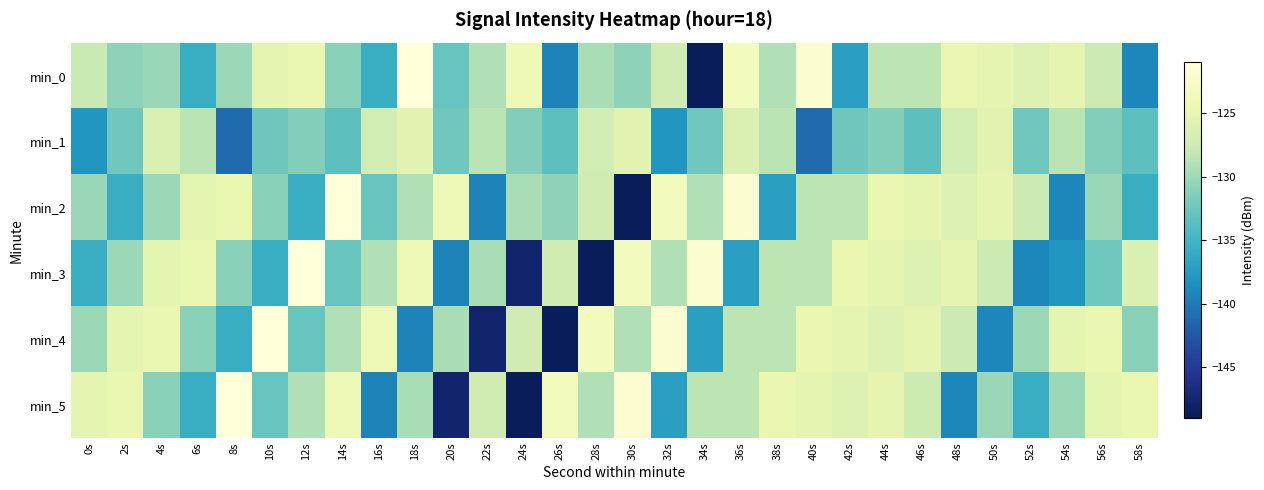

How many series are shown in this chart?

6